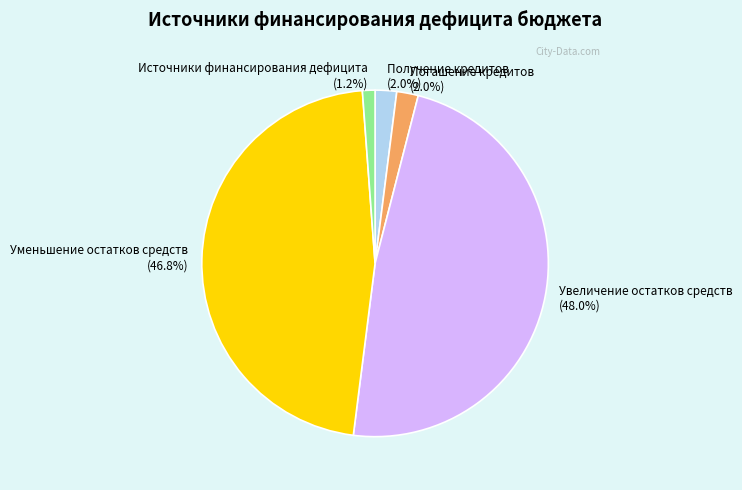

To the nearest percent, what is the average slice percentage?

20%